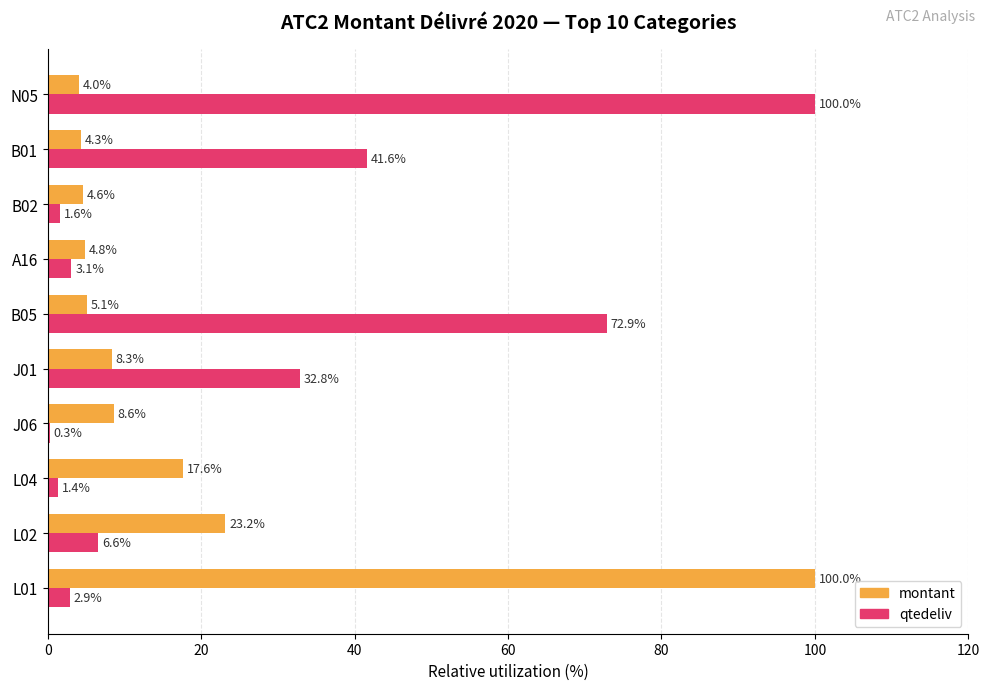

What is the maximum value shown in the chart?

100.0